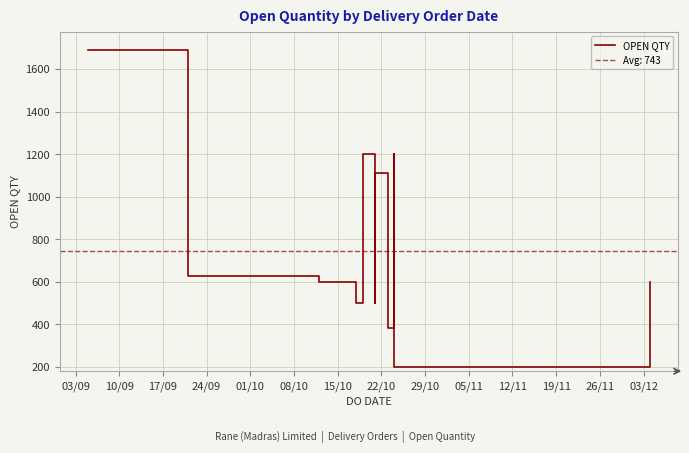

What is the label of the 12th point from the left?

19/11